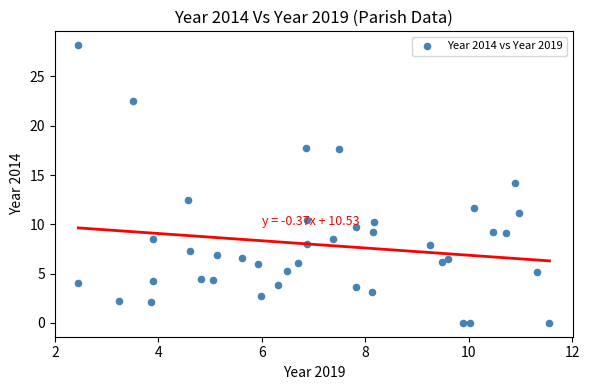

What is the range of Y values (max minus min)?

28.2